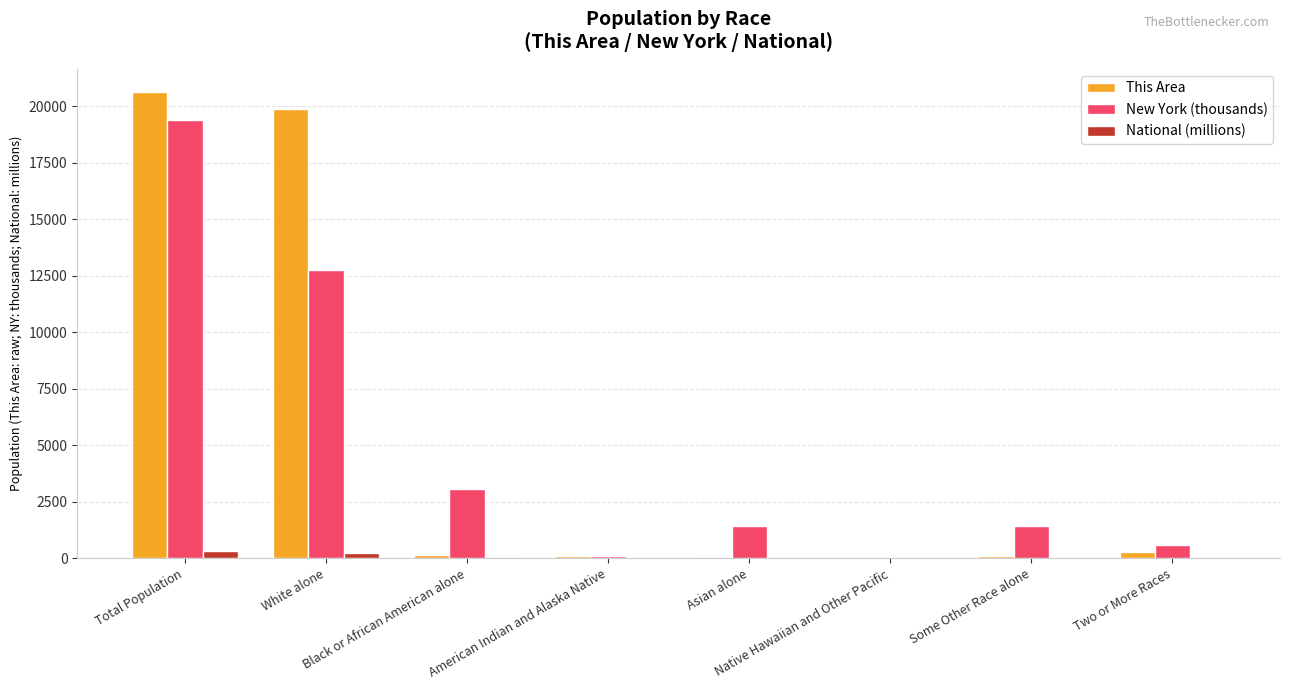

What is the sum of all New York (thousands) values?

38756.2